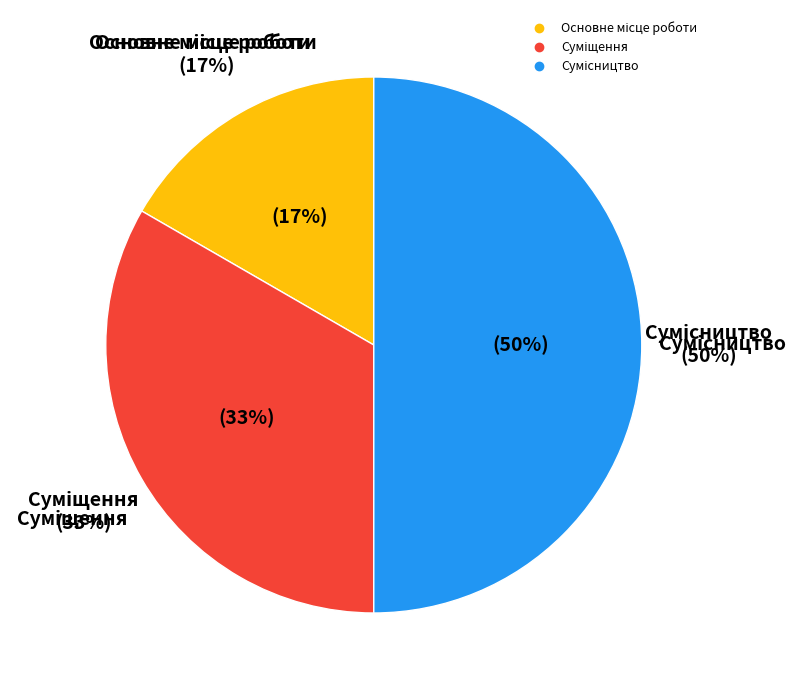

Does Основне місце роботи account for over 50% of the chart?

No